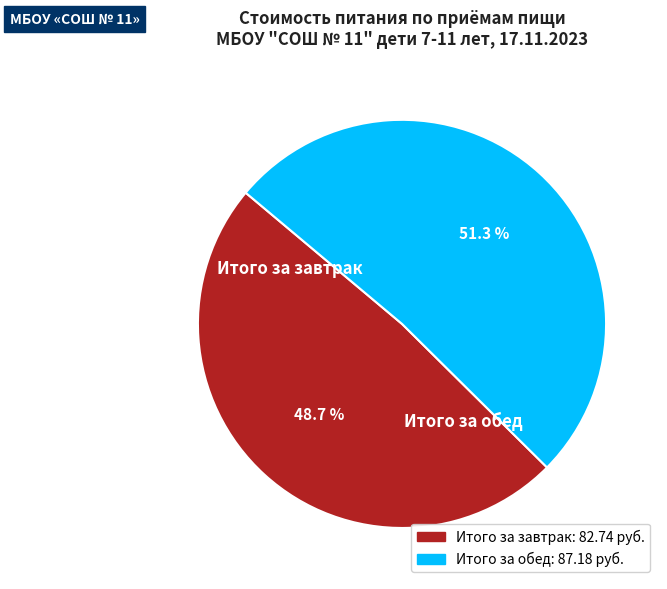

The Итого за завтрак slice represents 61% of the pie. True or false?

False